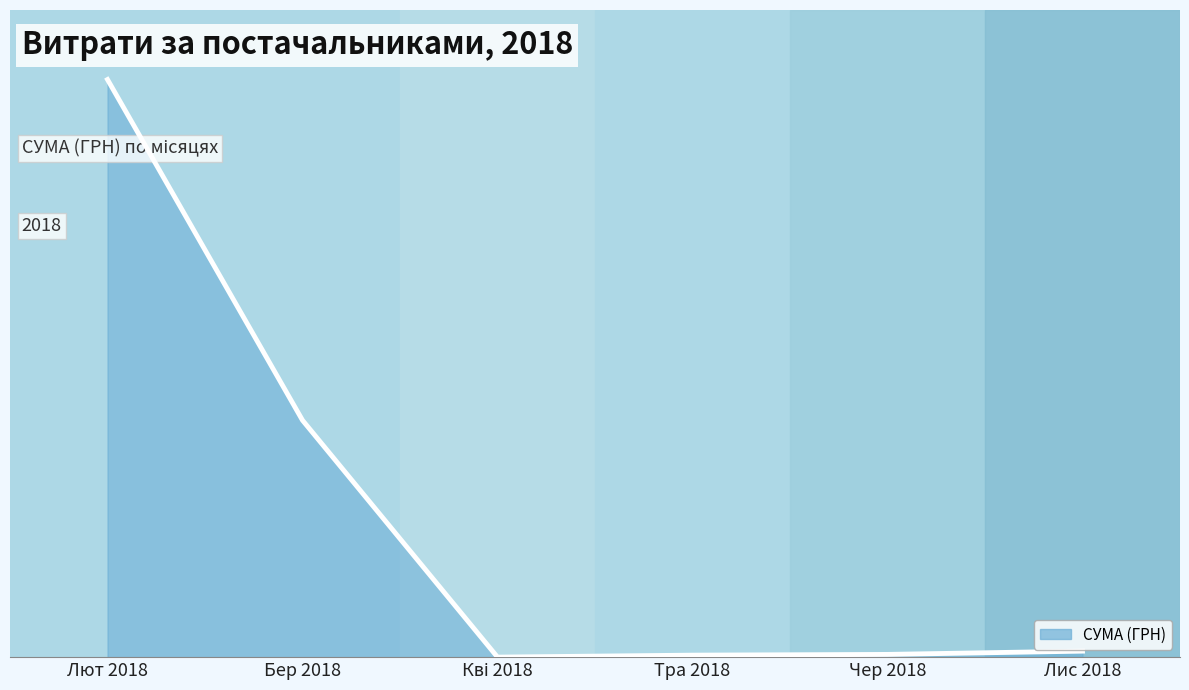

Rank the categories by value from lowest to highest.

Кві 2018, Тра 2018, Чер 2018, Лис 2018, Бер 2018, Лют 2018